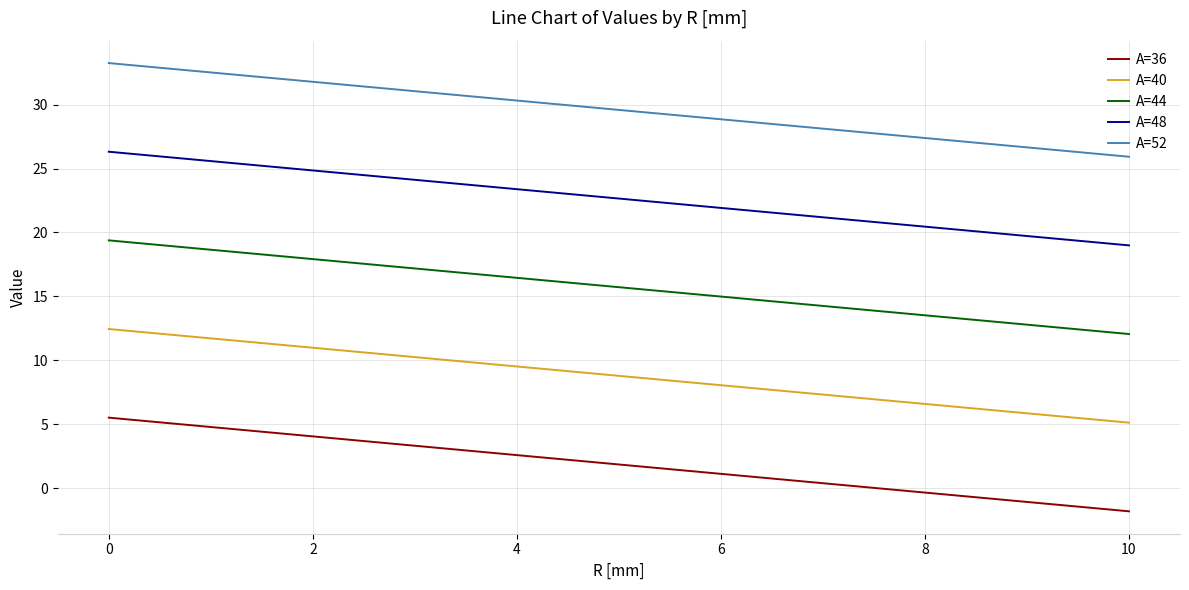

What is the difference between the maximum and second lowest values in the A=36 series?

5.9